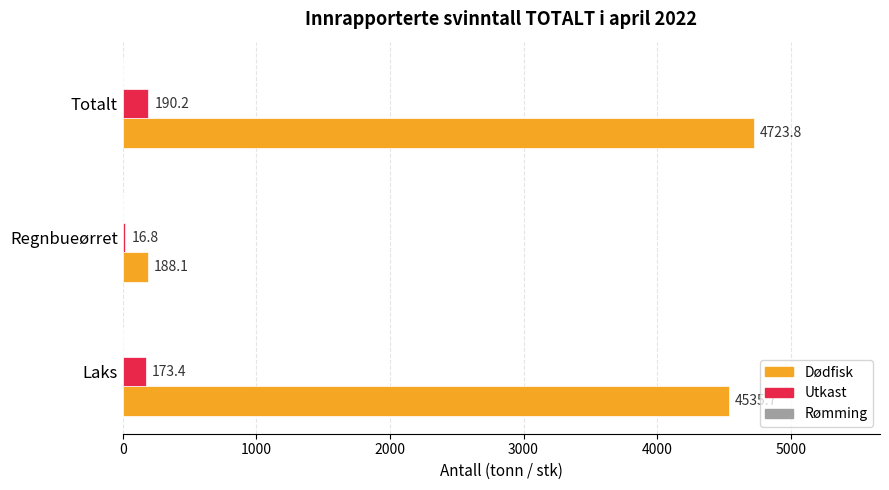

Read the Dødfisk value at Regnbueørret.

188.1